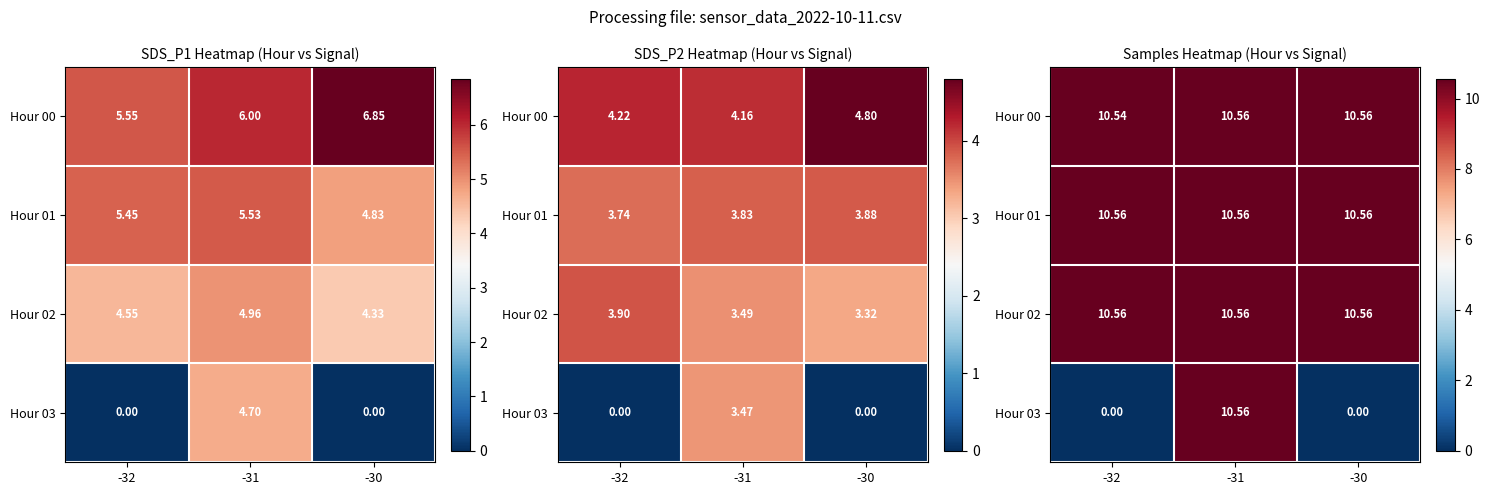

The Hour 00 series shows 5.8 at -32. True or false?

False